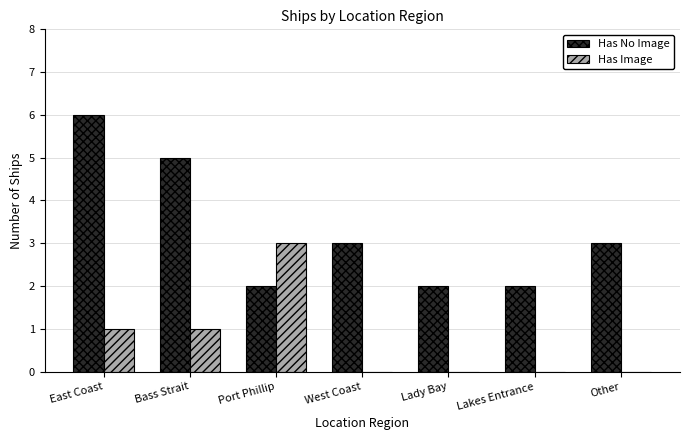

Count the number of data series in this chart.

2